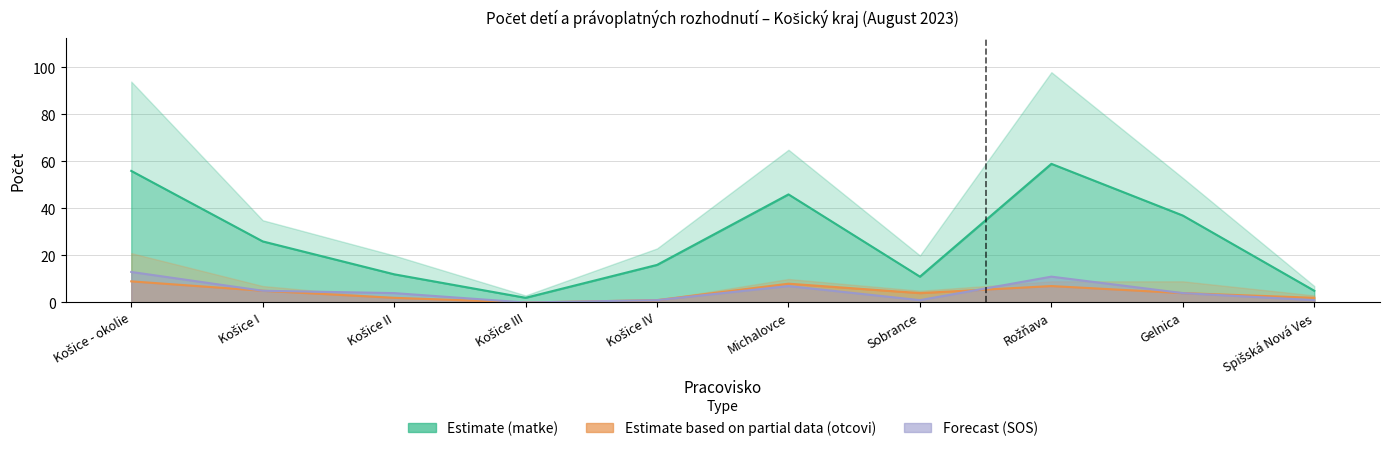

The value of matke at Košice - okolie is 18. True or false?

False